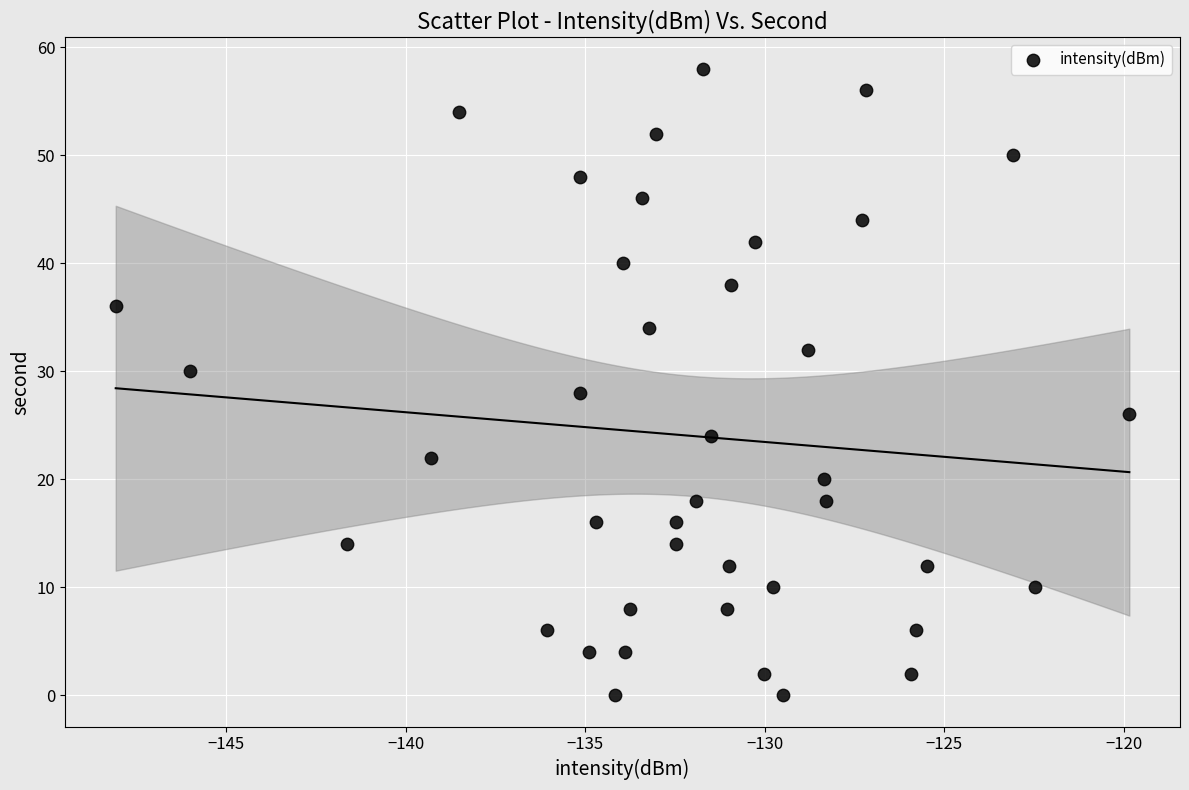

What is the range of Y values (max minus min)?

58